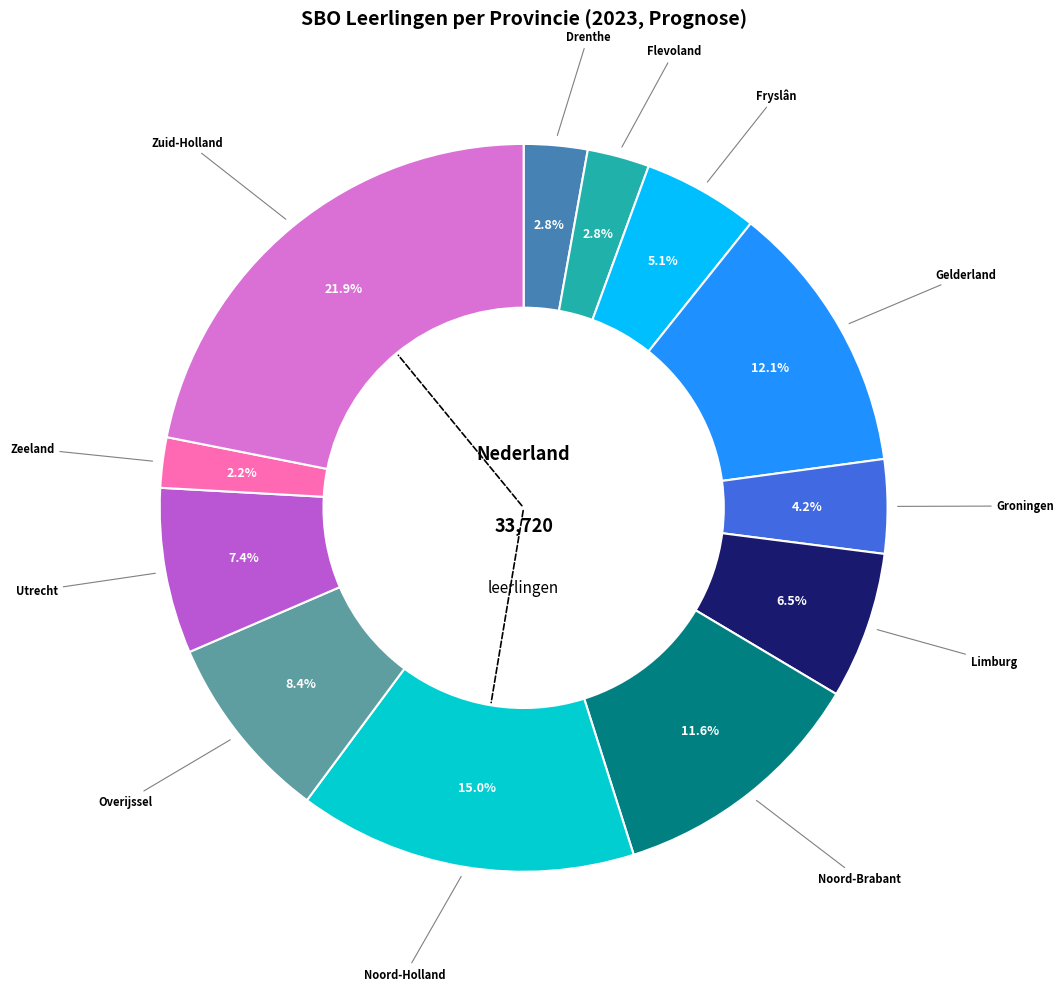

Does any single category account for the majority?

No